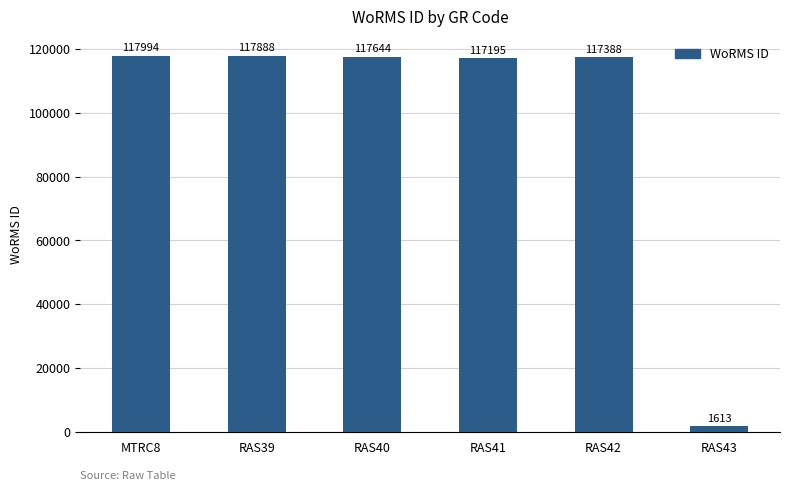

What value does the data have at RAS39, to the nearest 50?

117900